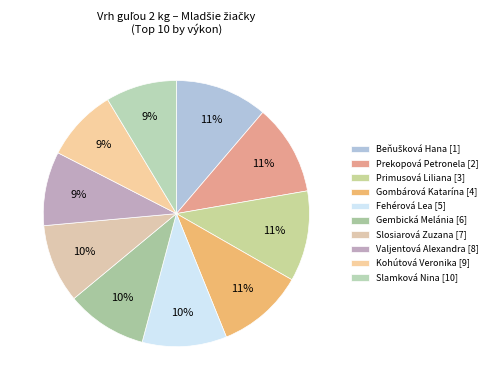

Count the number of slices in the pie.

10